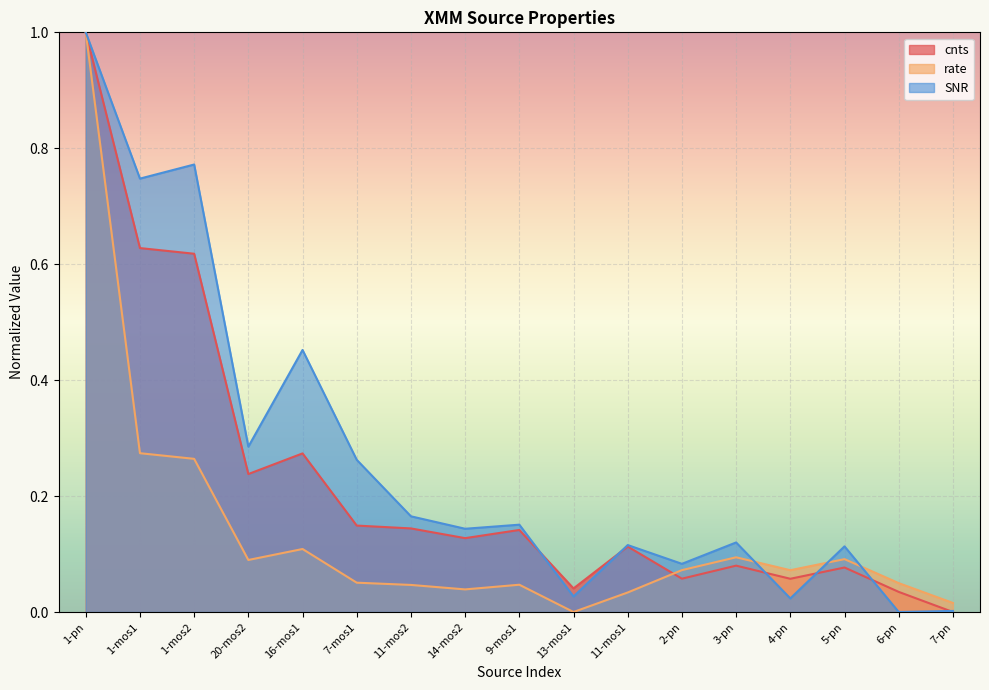

What position from the right is 5-pn?

3